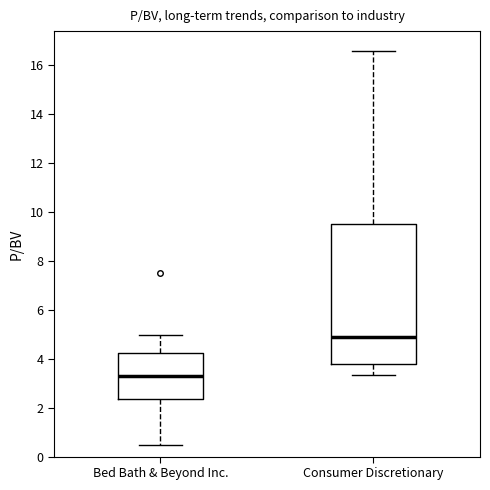

Reading left to right, read every box against the y-axis: the position of its median line, the range the box covers, and the ends of its whiskers. The values are not printed on the chart, so give them approximately, as read against the axis.

Bed Bath & Beyond Inc.: median 3.4, box 2.4 to 4.2, whiskers 0.4 to 5.0
Consumer Discretionary: median 5.0, box 3.8 to 9.4, whiskers 3.4 to 16.6